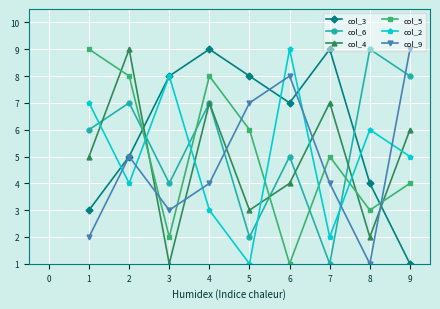

True or false: col_6 has a value of 4 at 3.

True